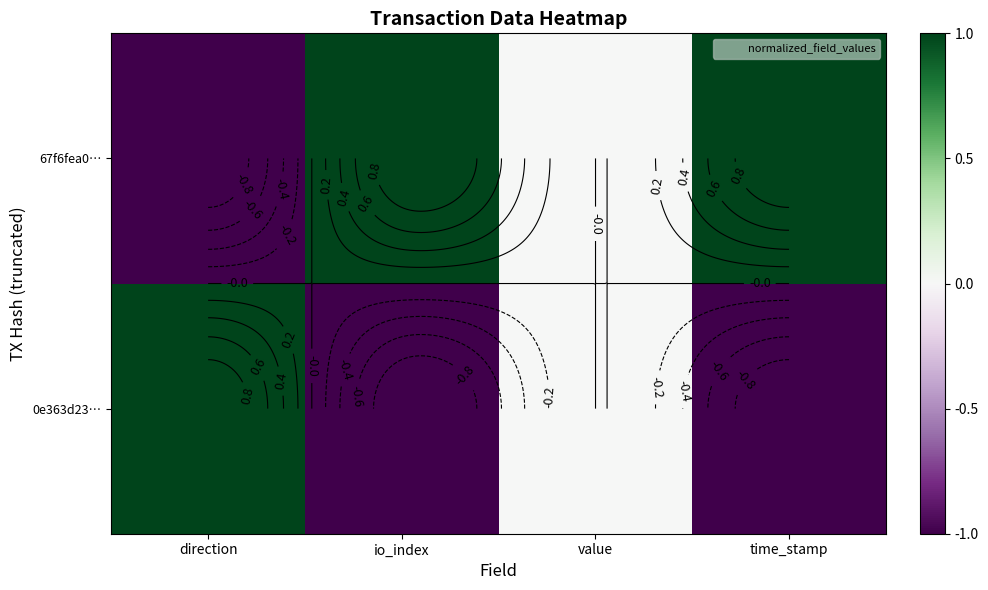

Between value and io_index, which is larger?

io_index